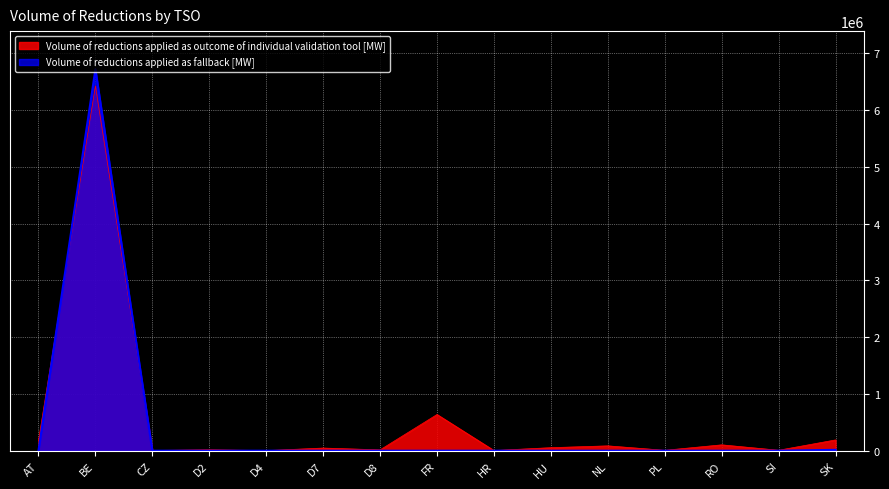

What is the label of the 10th point from the right?

D7